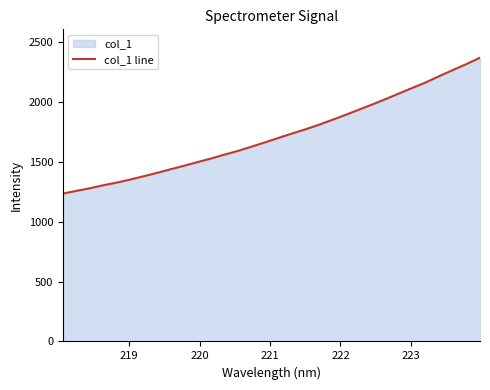

What is the smallest value displayed?

1234.9